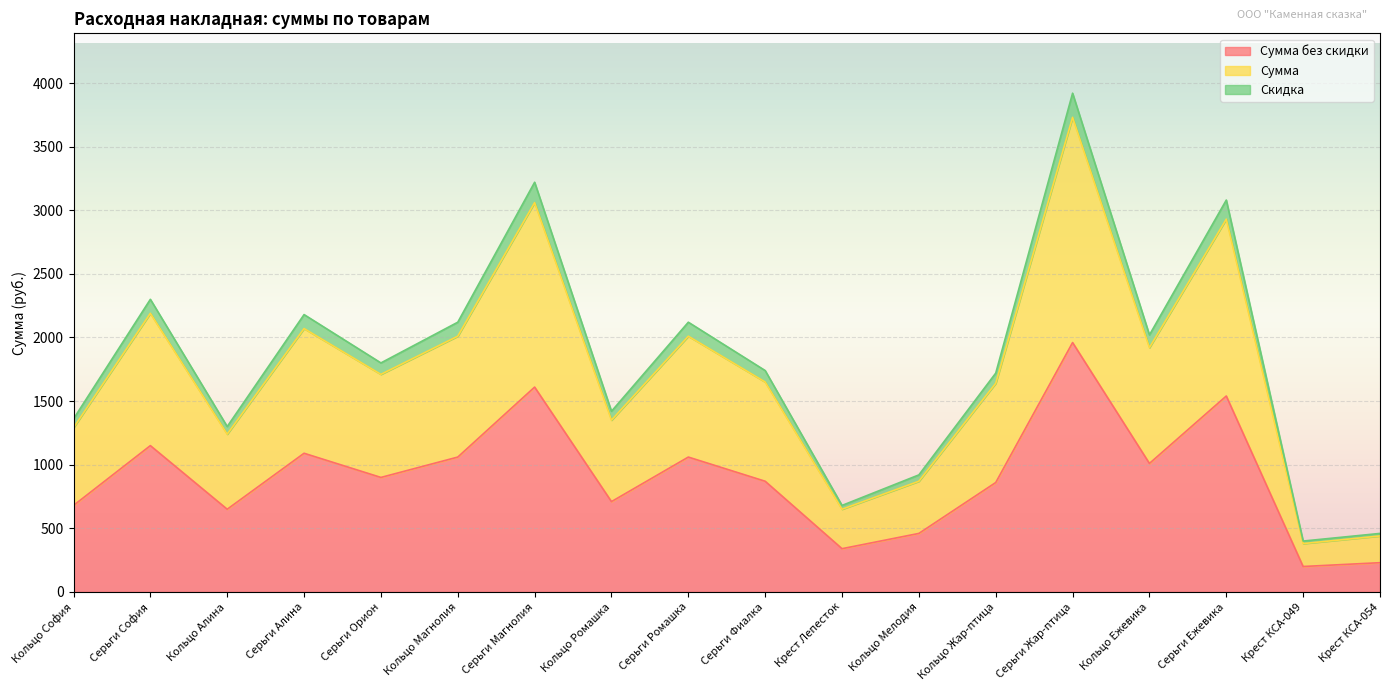

What is the difference between the highest and lowest values at Кольцо Мелодия?

460